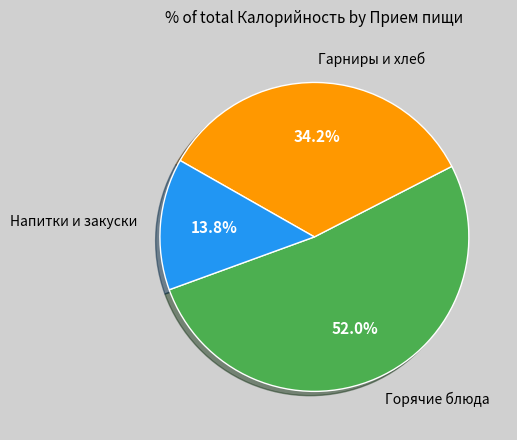

Is there a majority slice in this chart?

Yes